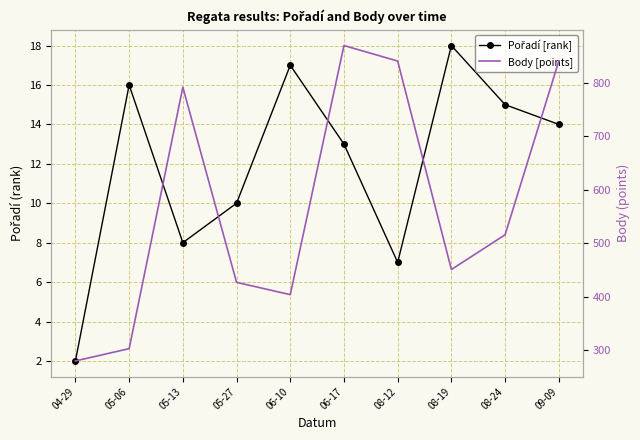

What is the total value across all series at 04-29?

282